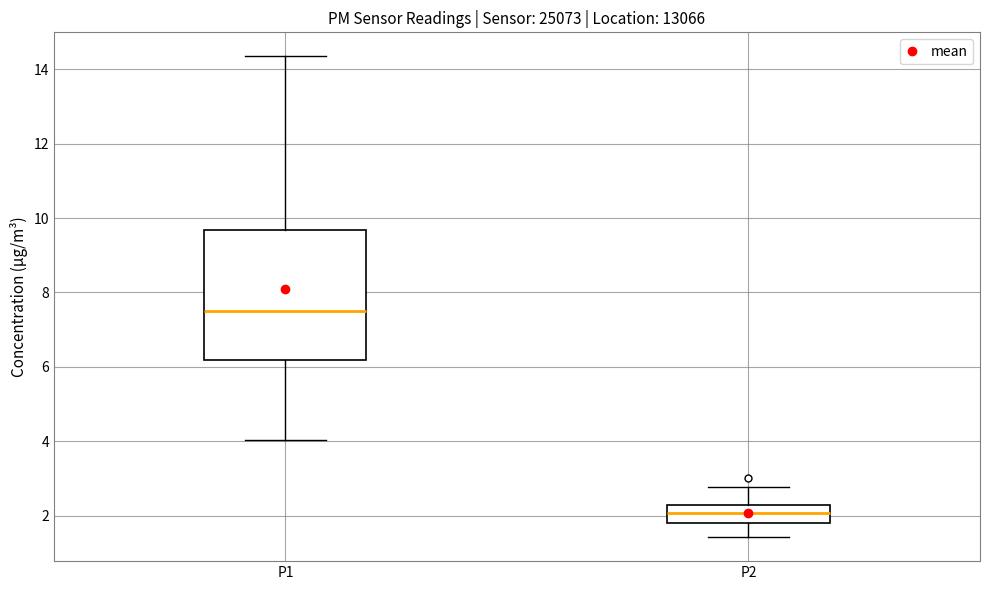

Where does the lower whisker of the box for P1 end on the y-axis? The values are not printed on the chart, so give them approximately, as read against the axis.

4.0